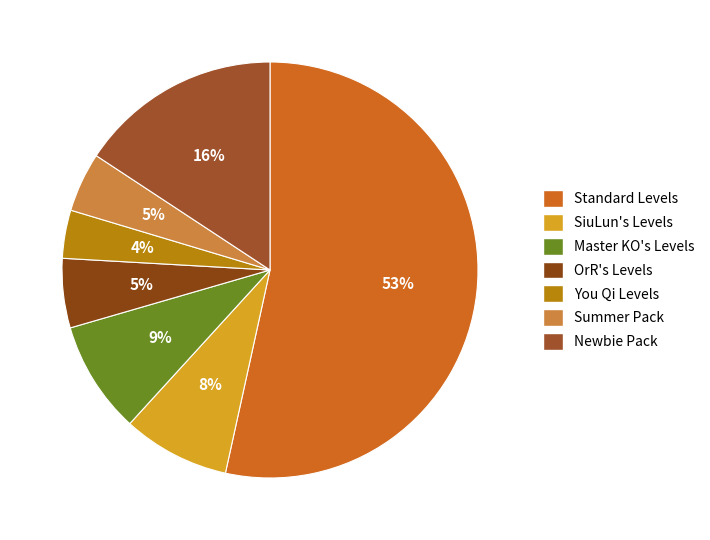

How many slices are in this pie chart?

7